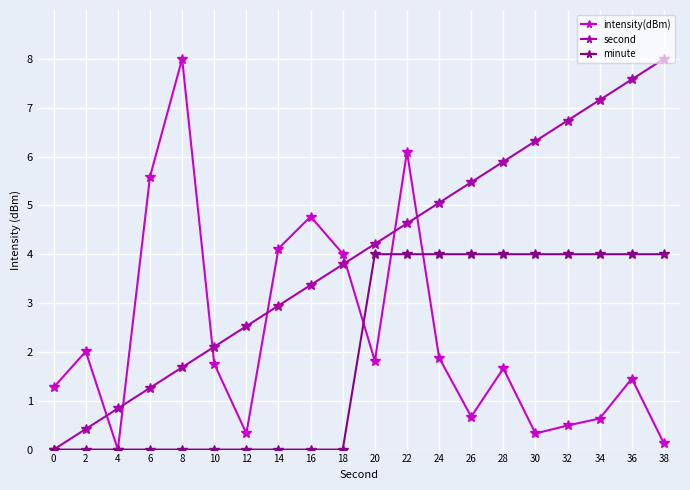

Is this an area chart (filled region under the line)?

No